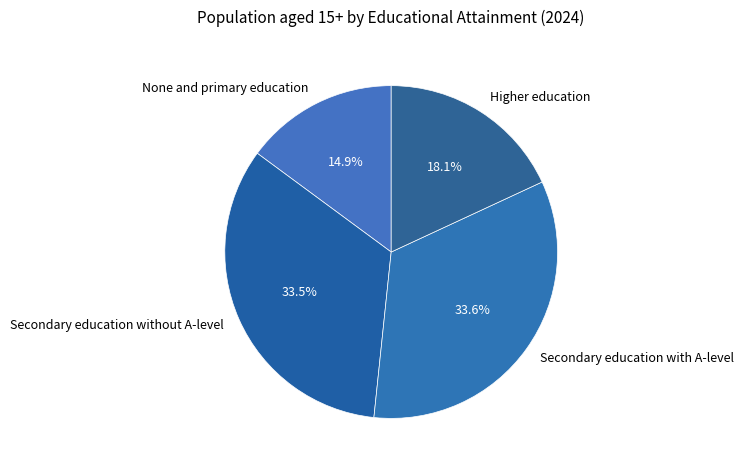

Count the number of slices in the pie.

4